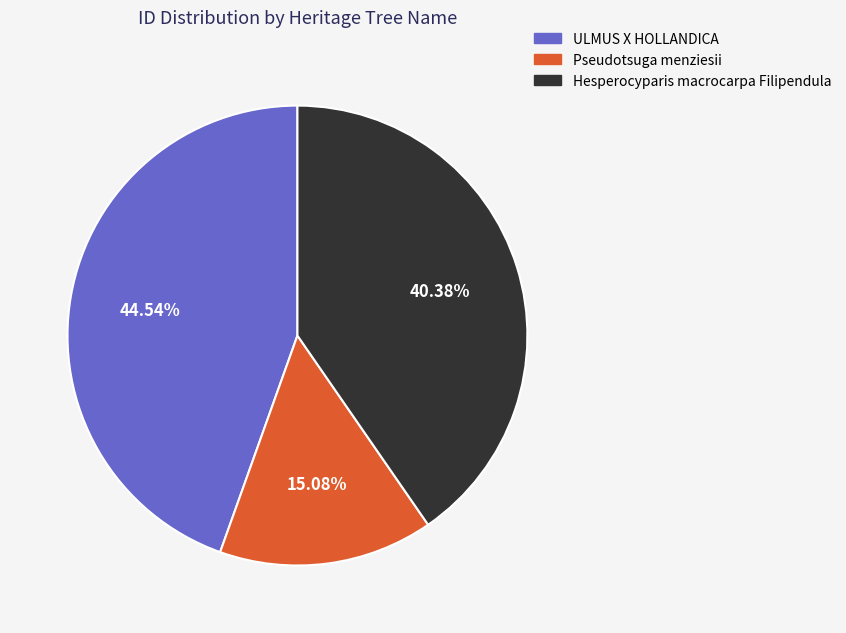

To the nearest percent, what is the difference between the largest and smallest slice percentages?

29%